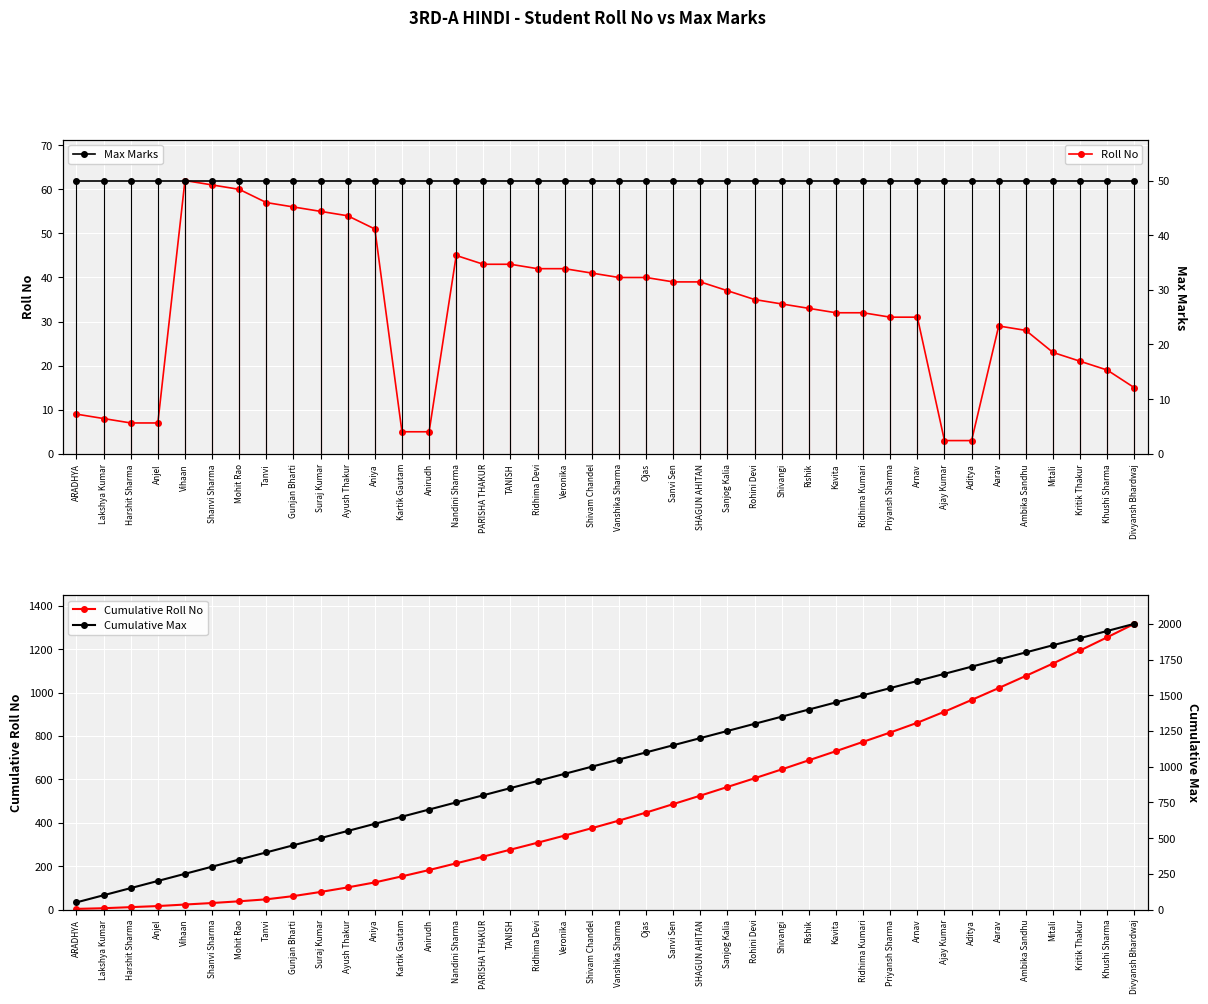

What are all the series names shown in the legend?

Roll No, Max Marks, Cumulative Roll No, Cumulative Max